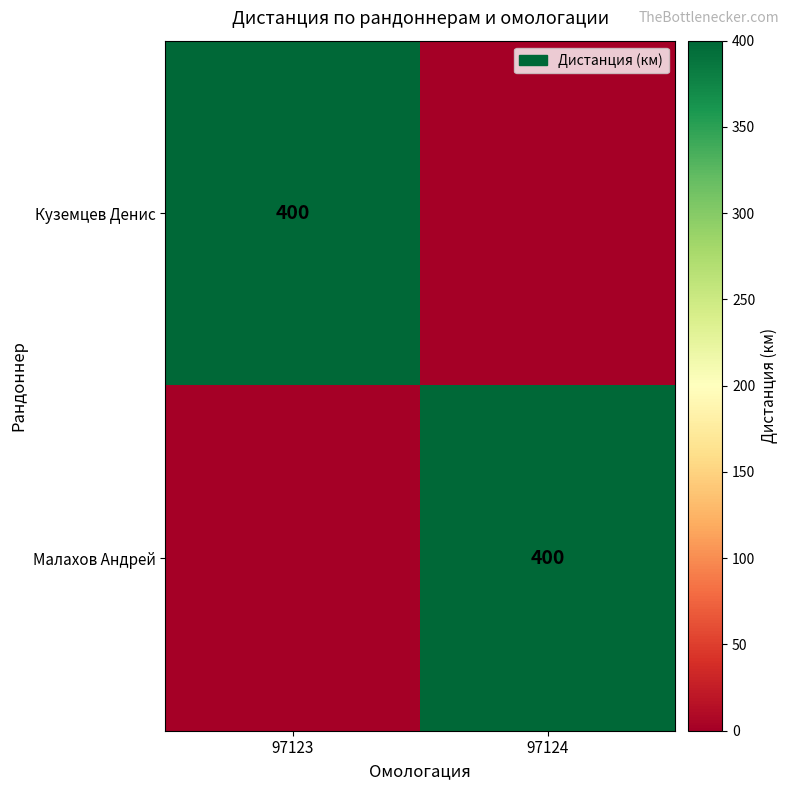

The value of Малахов Андрей at 97124 is 228. True or false?

False